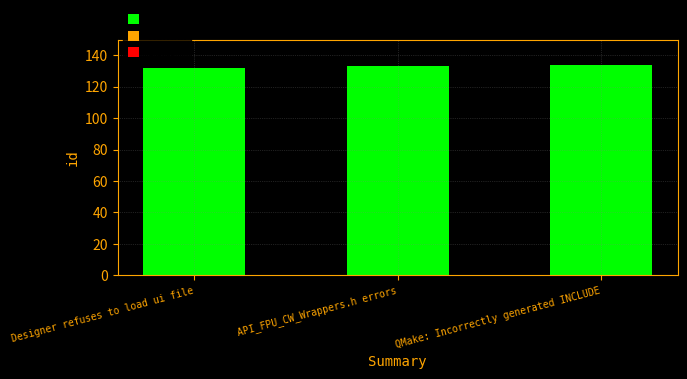

What is the average value?

133